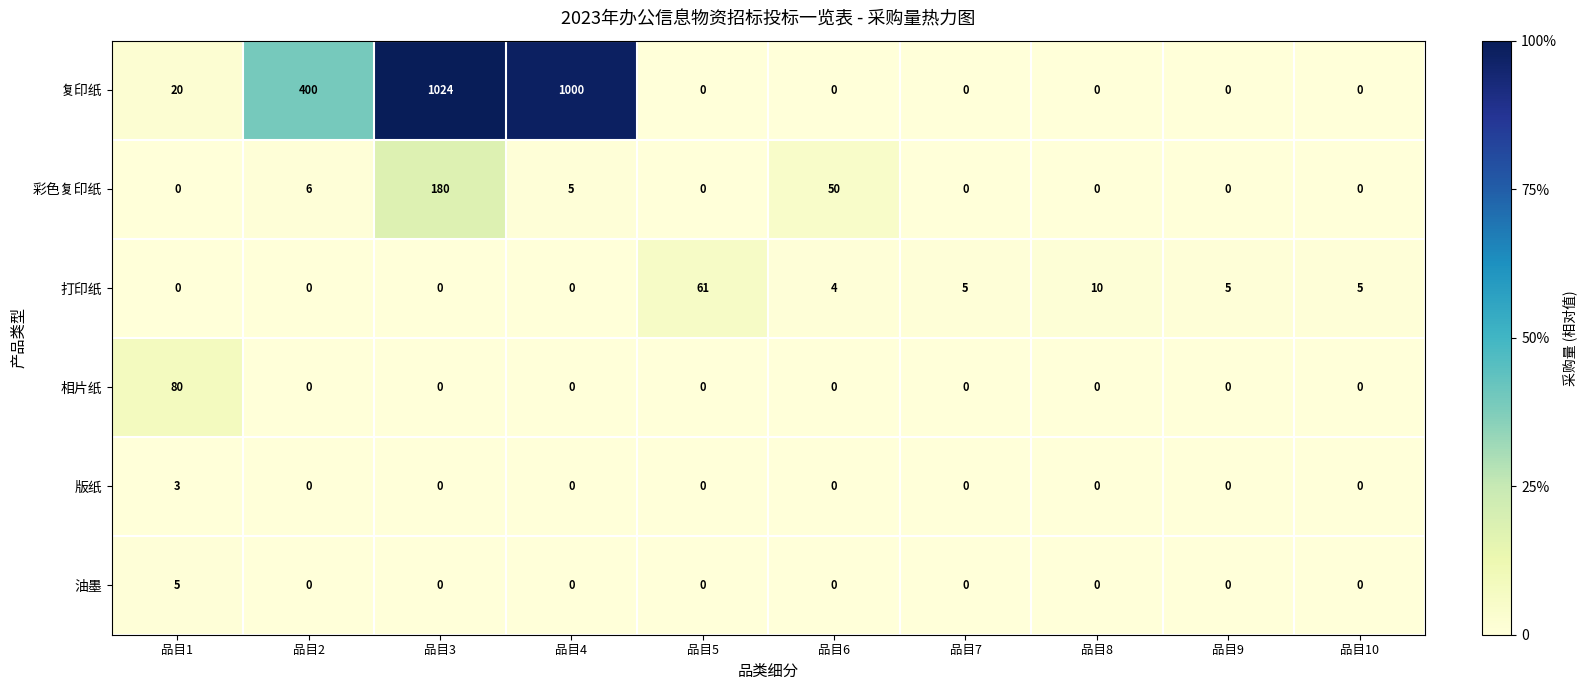

How many data points does each series have?

10